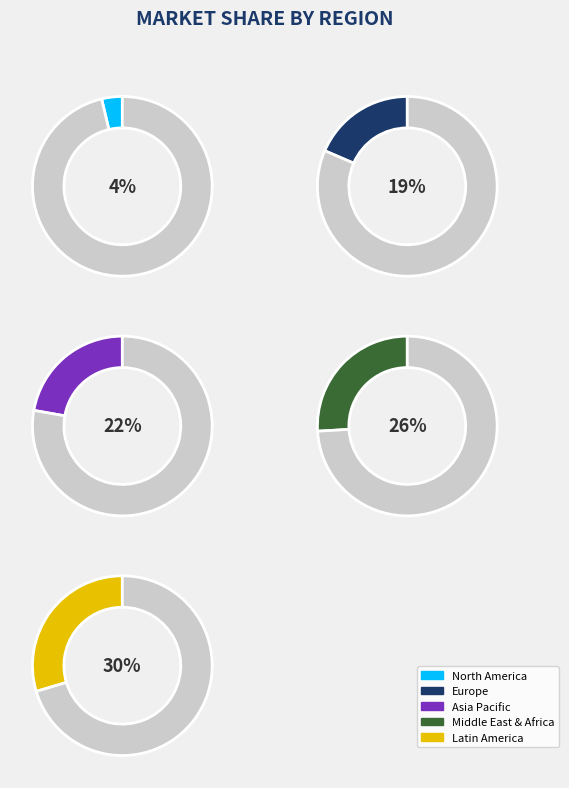

Does any single category account for the majority?

No